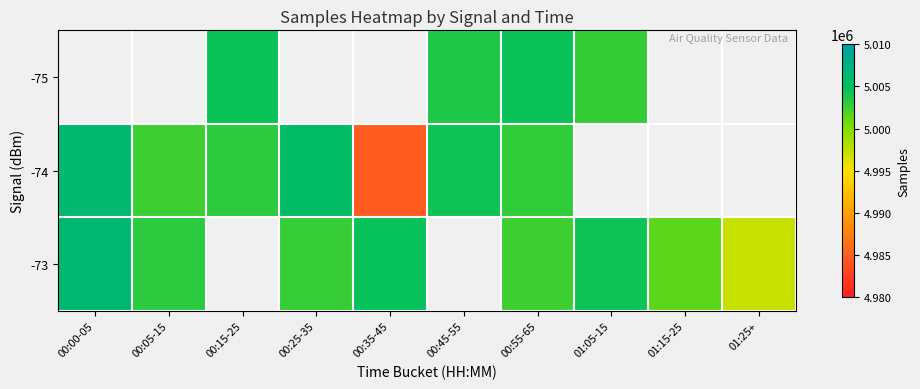

Count the number of categories in the chart.

10